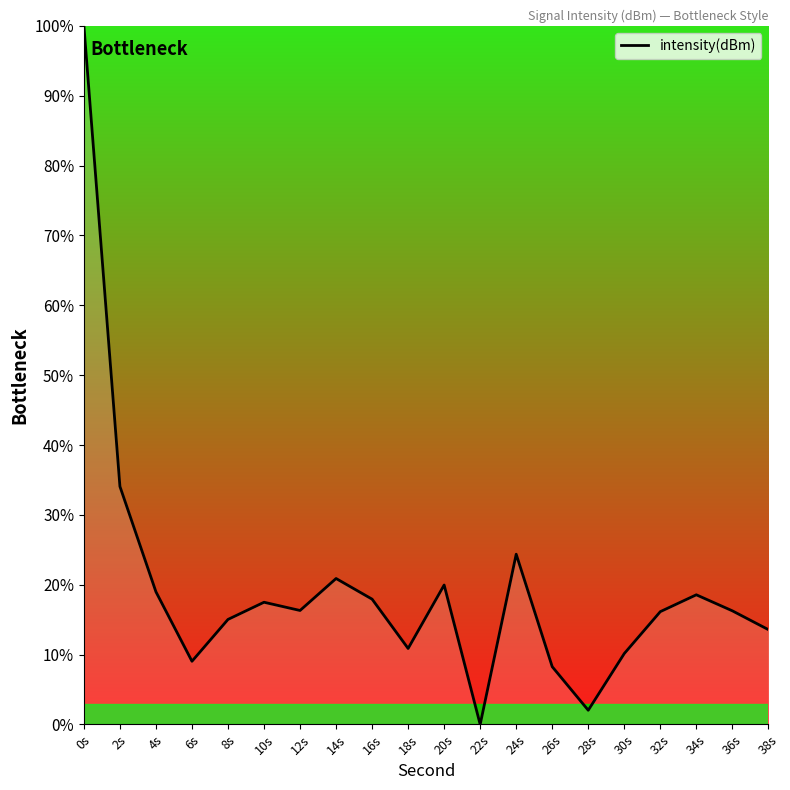

True or false: the data shows 20.9 at 14s.

True